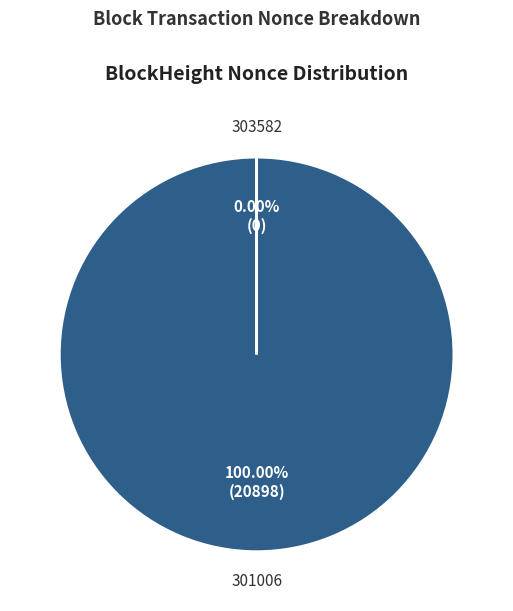

Is there any slice that represents more than half of the pie?

Yes